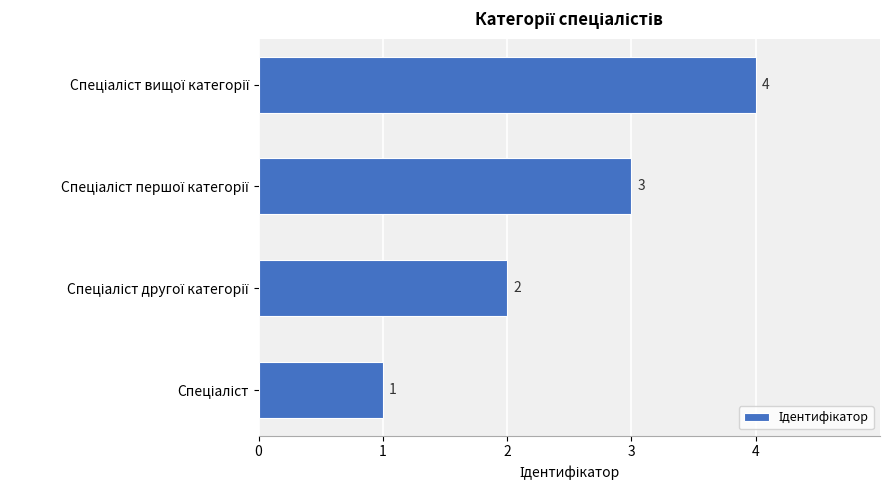

What is the sum of all values?

10